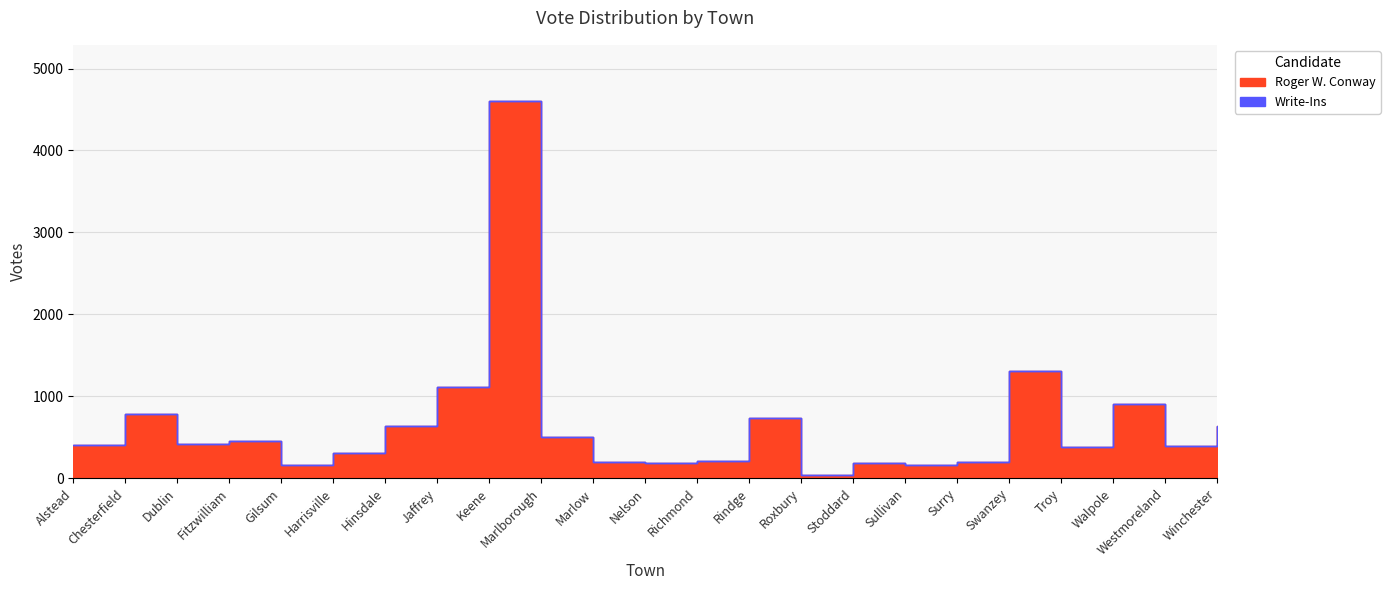

What position from the right is Westmoreland?

2